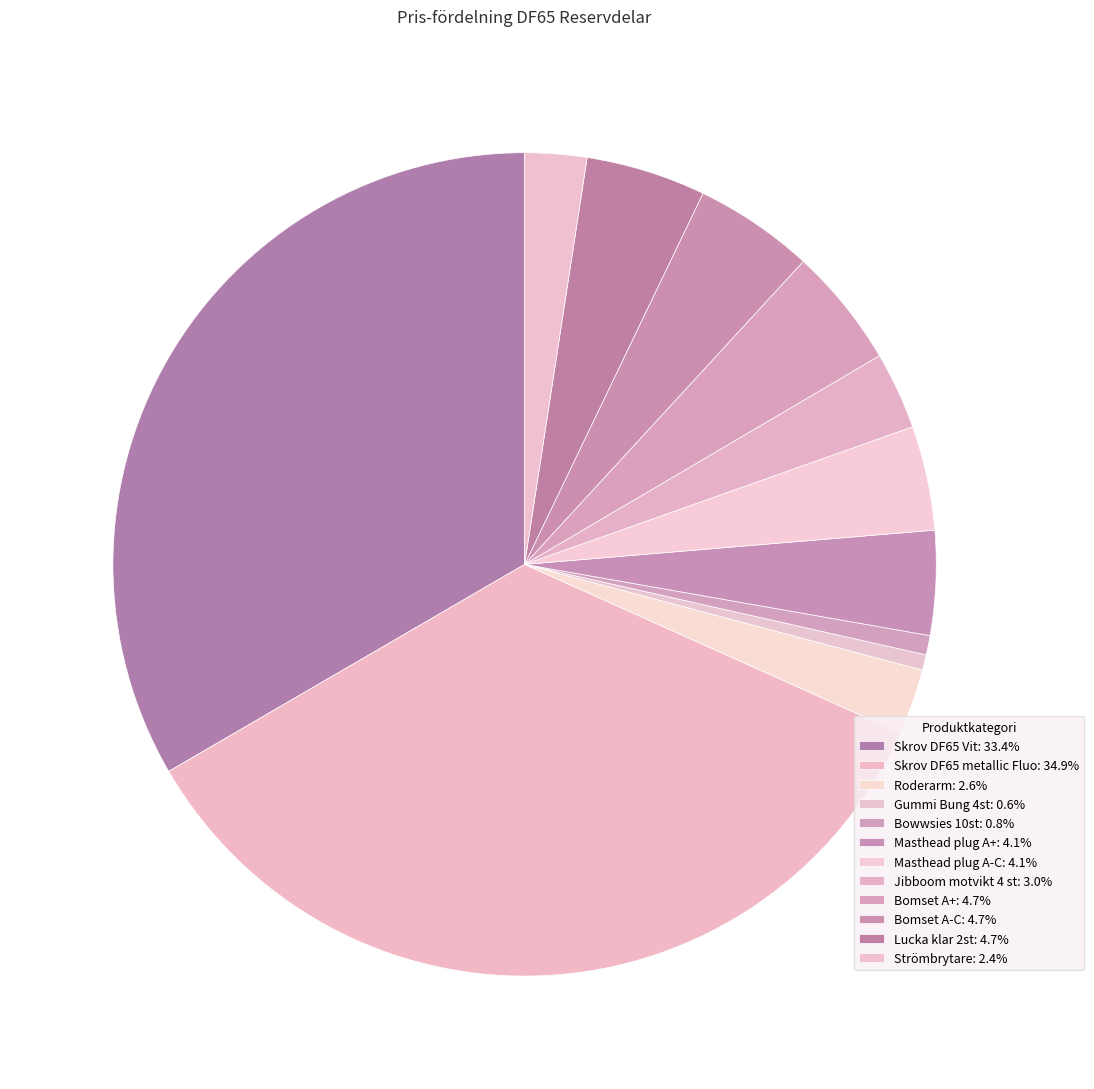

How many slices are in this pie chart?

12